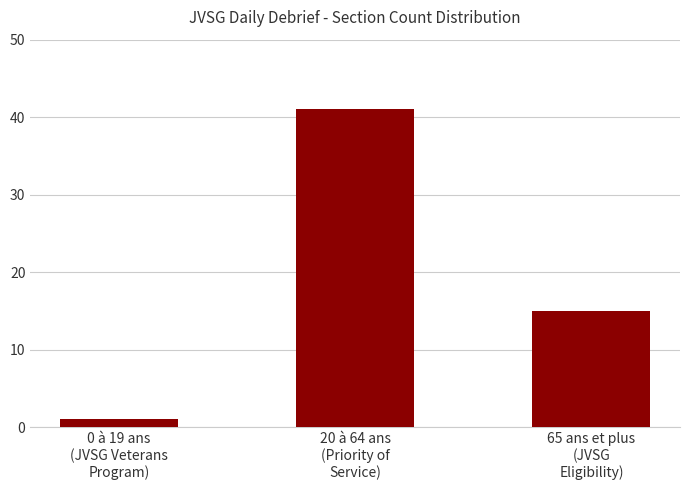

What is the value of the 3rd bar from the left?

15